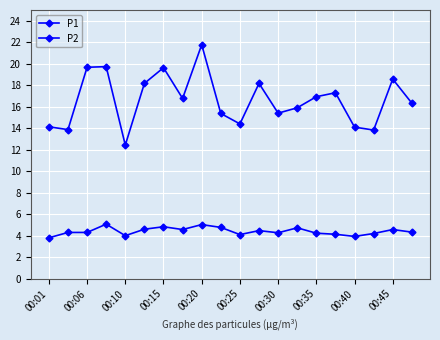

Count the number of categories in the chart.

20